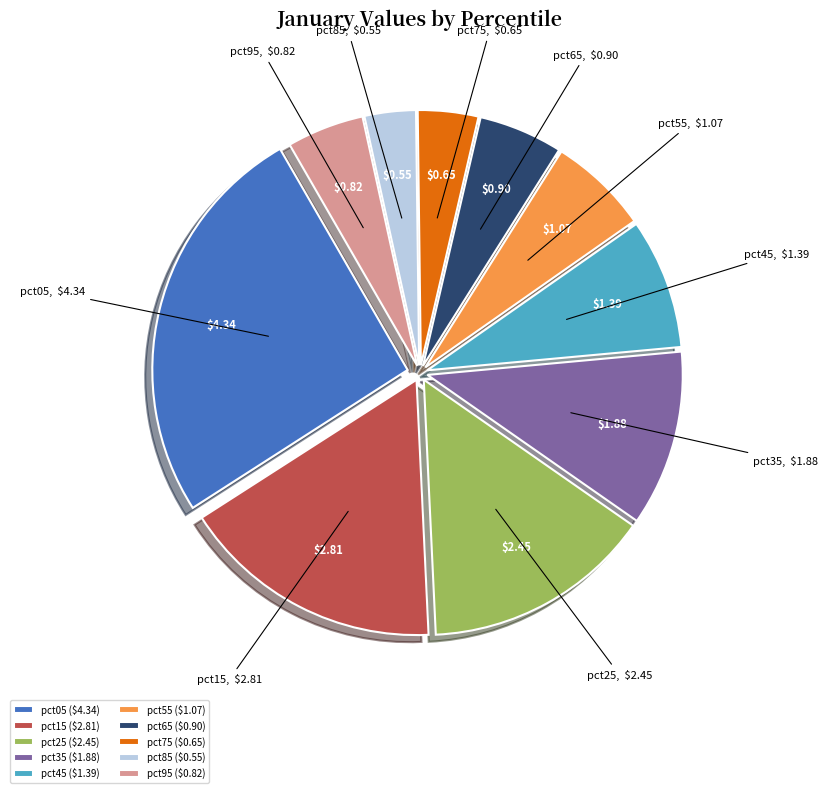

Do pct75 and pct05 together represent more than half of the pie?

No